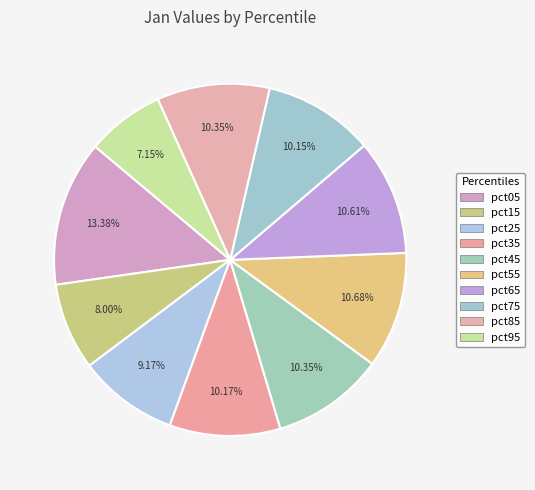

To the nearest percent, what percentage of the pie is pct05?

13%